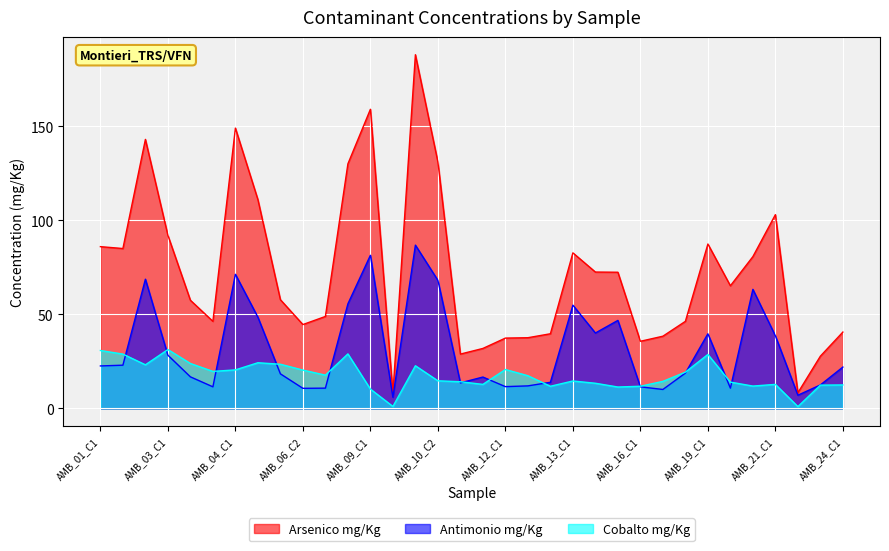

True or false: Arsenico mg/Kg and Cobalto mg/Kg intersect in this chart.

False